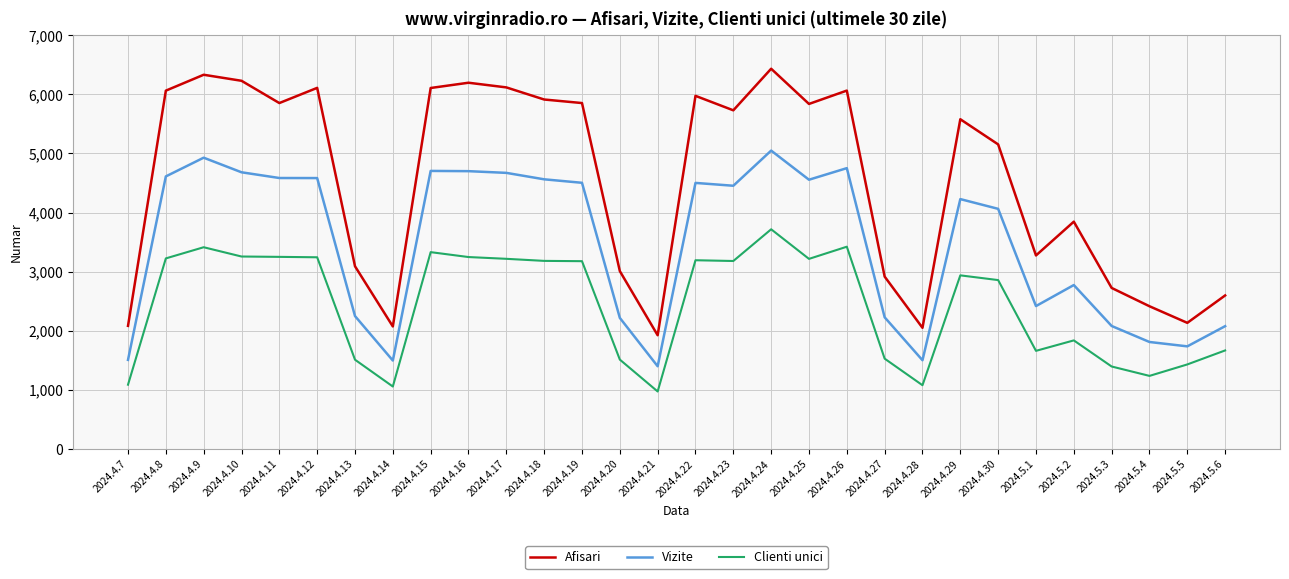

Which series has the widest spread of values?

Afisari